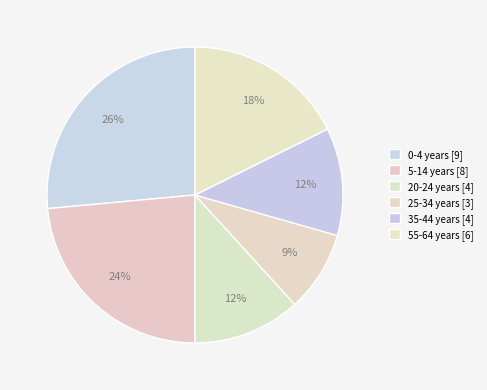

To the nearest percent, what percentage of the pie is 20-24 years?

12%